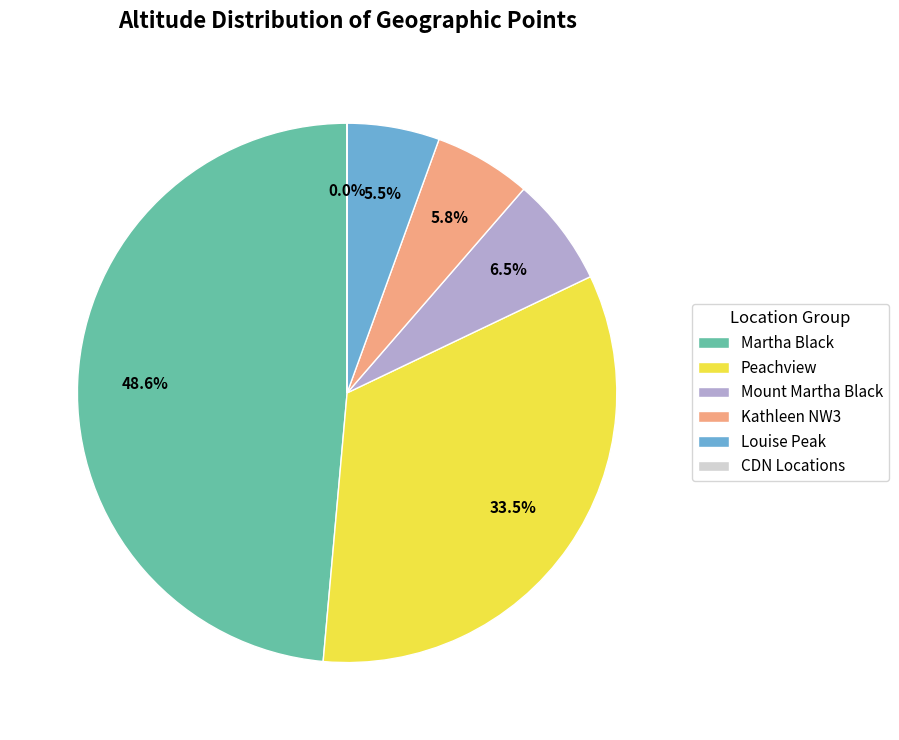

Which category has the biggest portion of the pie?

Martha Black